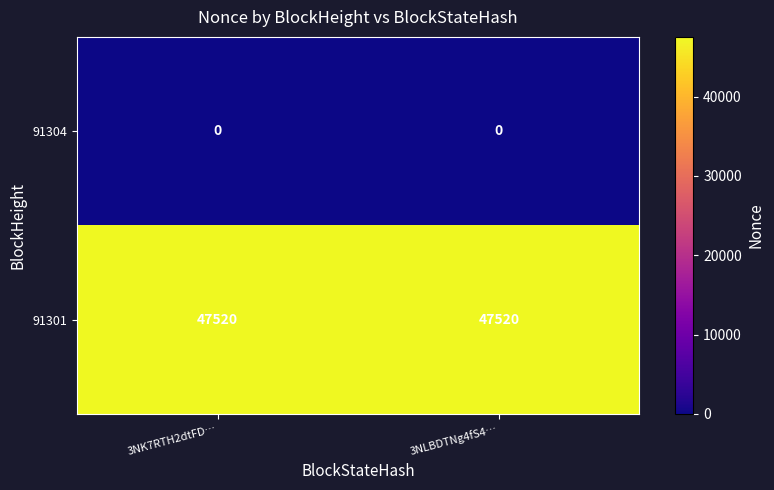

What is the average value of the 91301 series?

47520